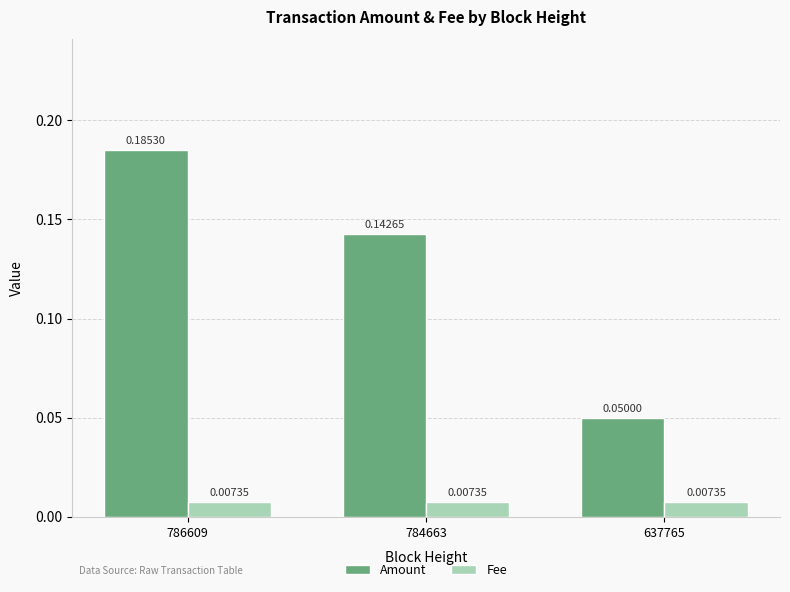

Which series has the largest range (max minus min)?

Amount